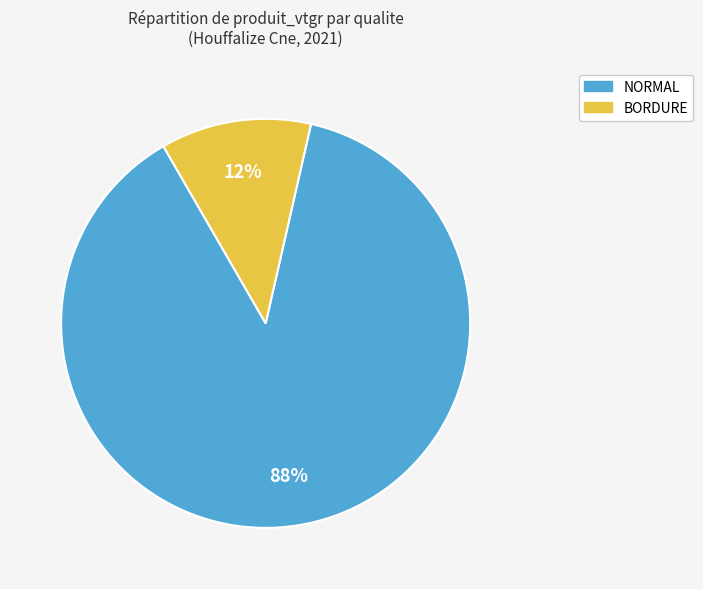

What percentage is the BORDURE slice, to the nearest percent?

12%